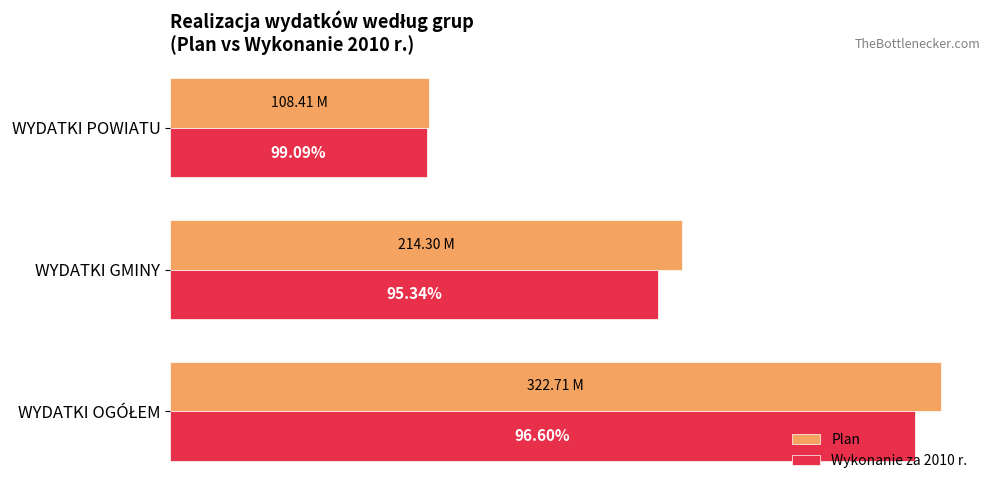

What are all the series names shown in the legend?

Plan, Wykonanie za 2010 r.